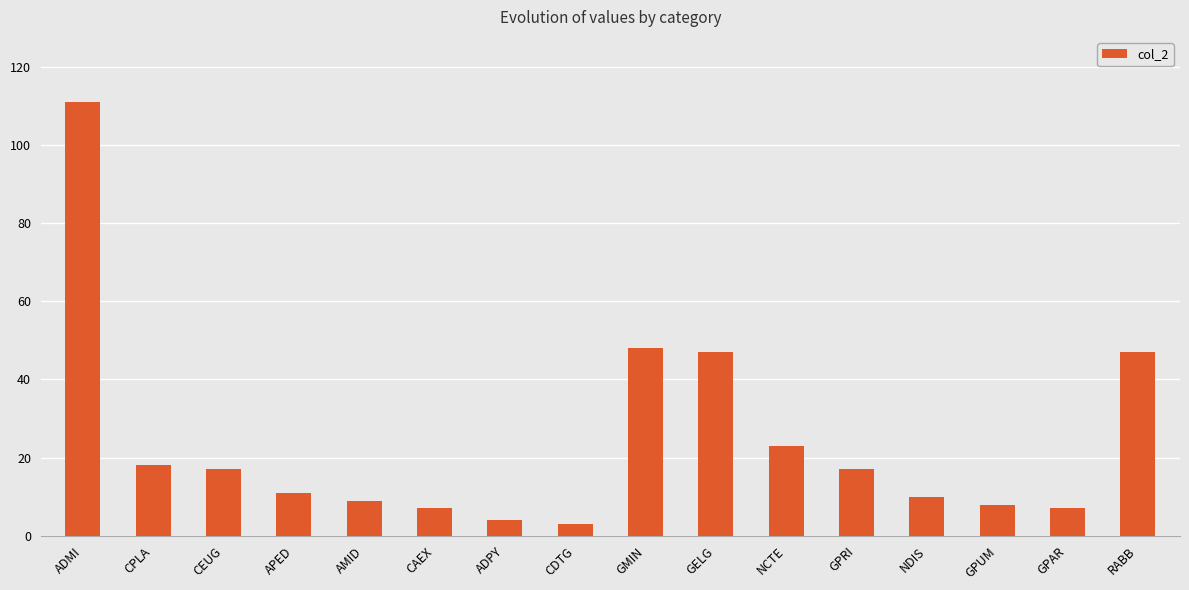

Which has a higher value, CEUG or GMIN?

GMIN